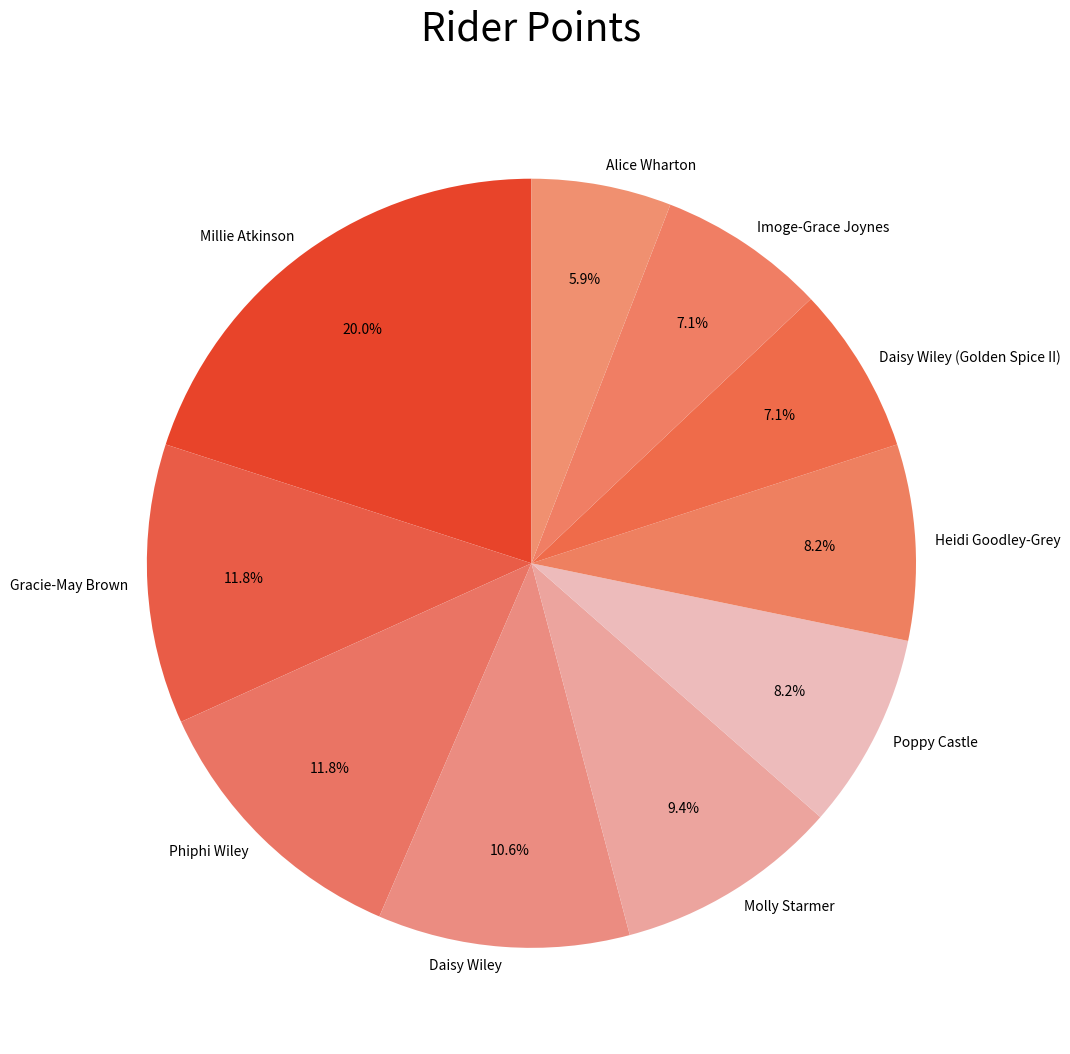

Which slice is the smallest?

Alice Wharton